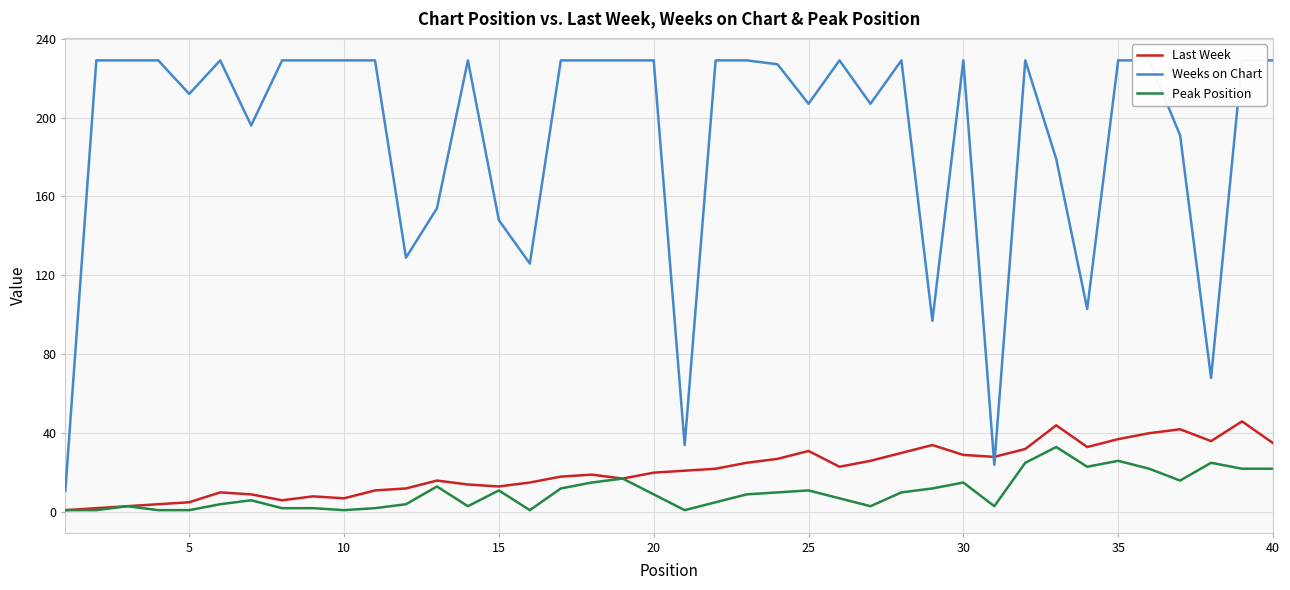

What are all the series names shown in the legend?

Last Week, Weeks on Chart, Peak Position